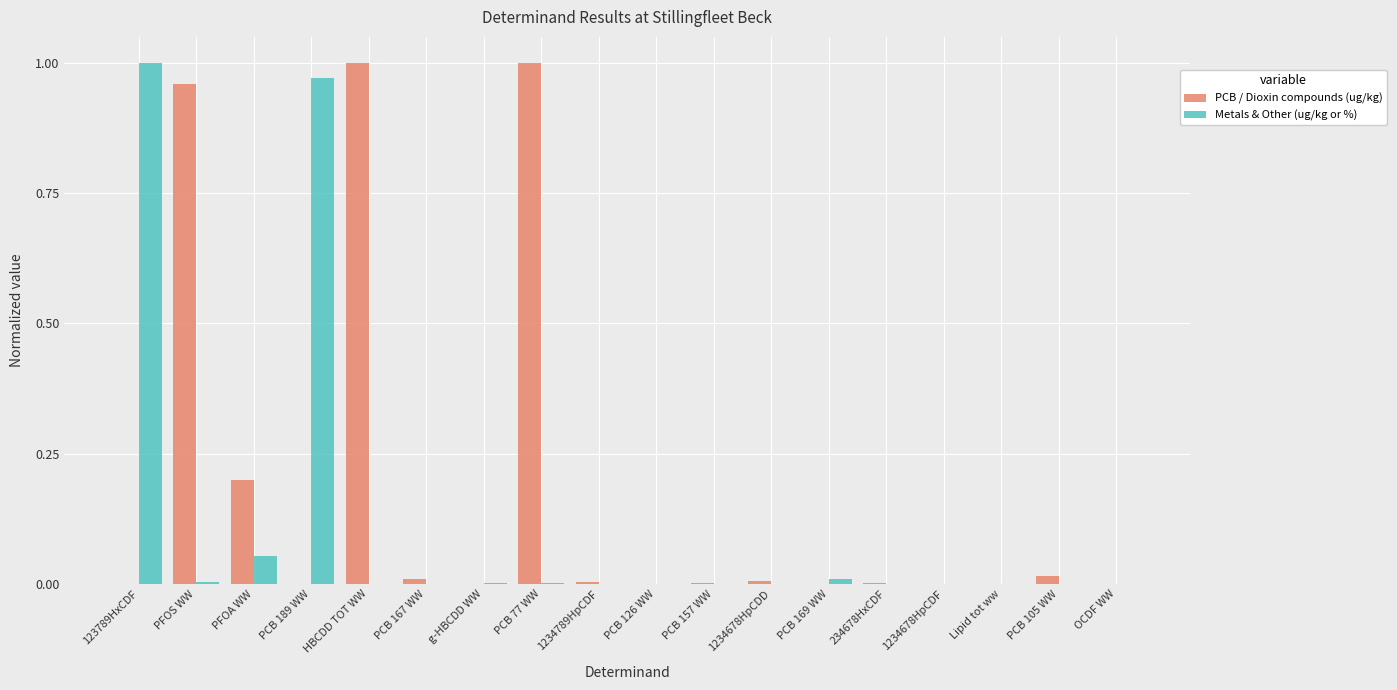

Which series has the largest total across all categories?

PCB / Dioxin compounds (ug/kg)